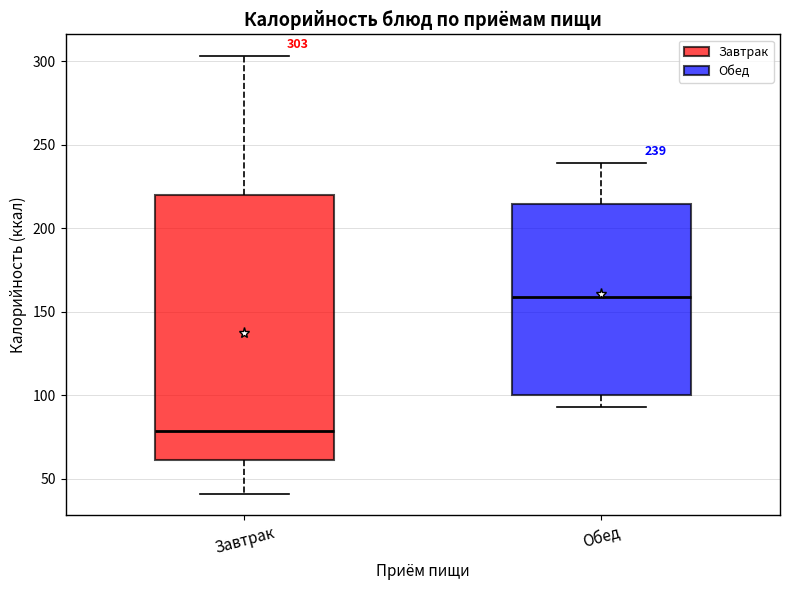

Which box is the tallest, from its lower edge to its upper edge?

Завтрак